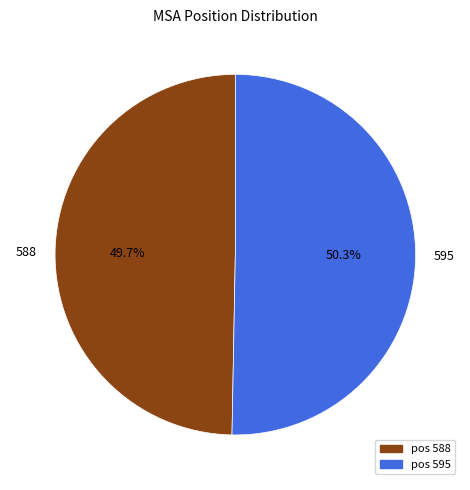

Combined, do 595 and 588 account for over 50%?

Yes